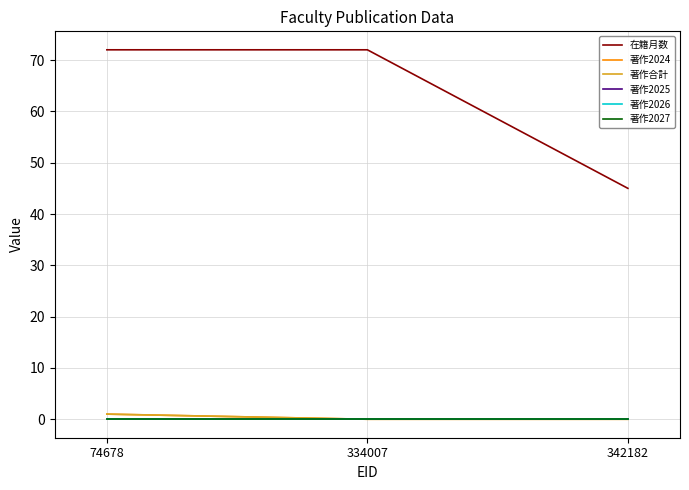

Reading left to right, transcribe all the data shown in this chart.

在籍月数: 72	72	45
著作2024: 1	0	0
著作合計: 1	0	0
著作2025: 0	0	0
著作2026: 0	0	0
著作2027: 0	0	0